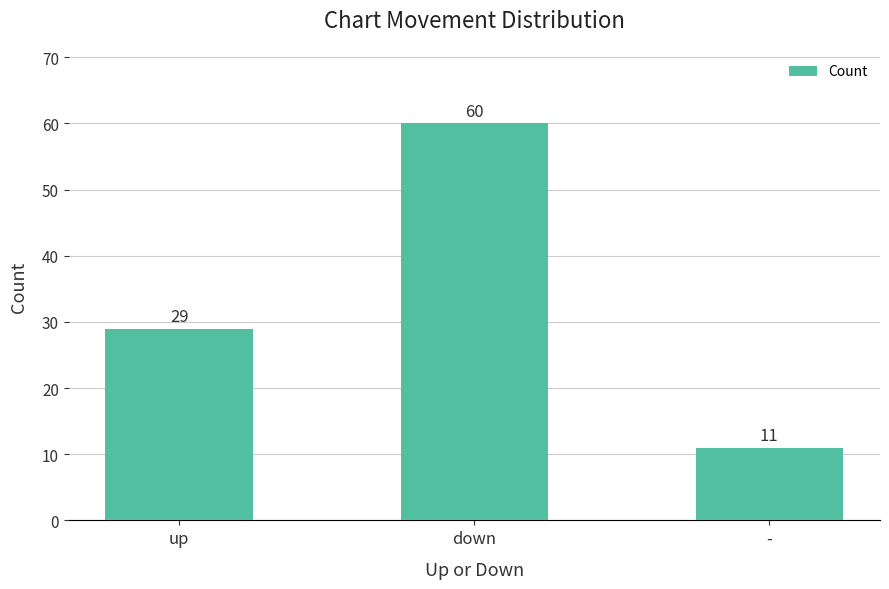

What is the difference between the values at down and up?

31